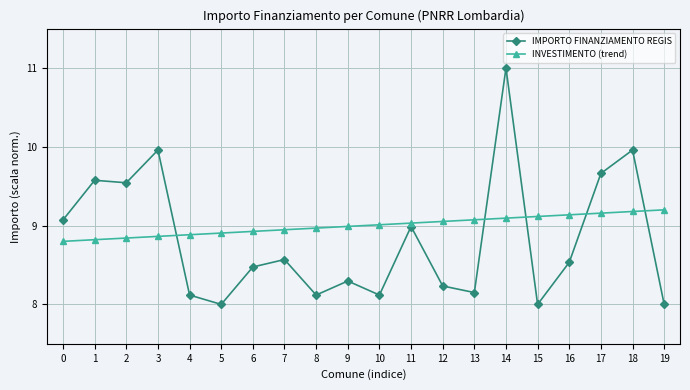

What is the sum of all IMPORTO FINANZIAMENTO REGIS values?

176.4